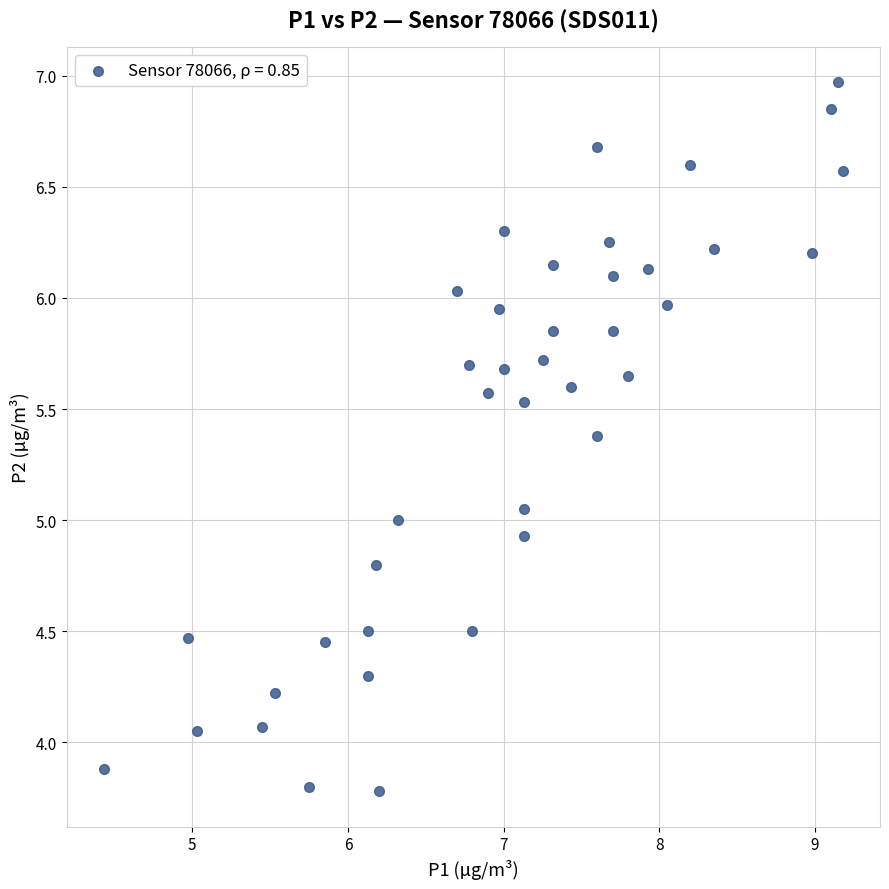

What is the range of Y values (max minus min)?

3.2